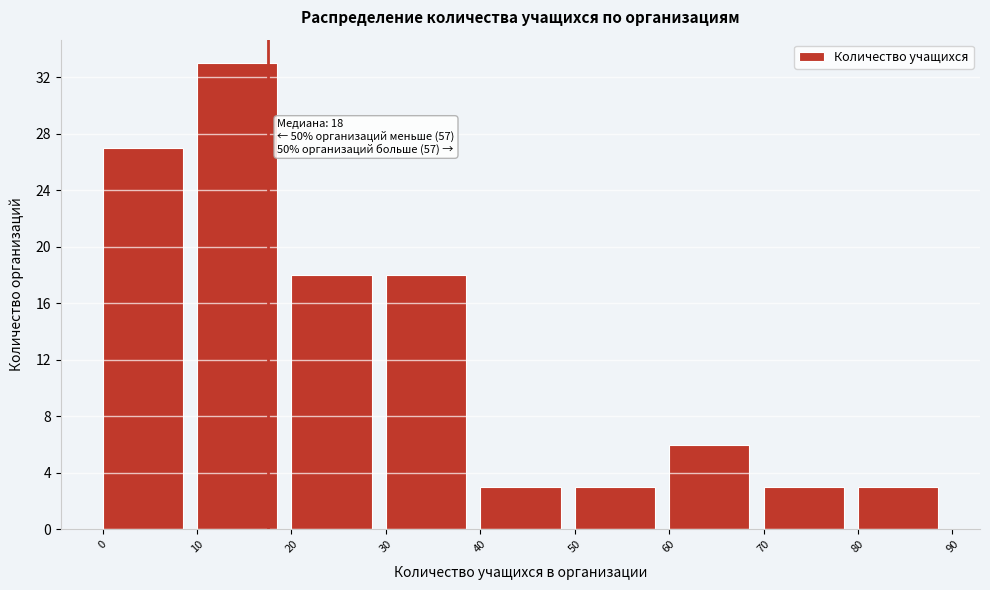

Which range on the x-axis has the tallest bar?

10 to 20